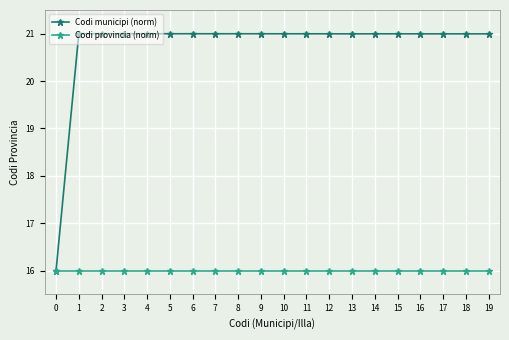

Reading left to right, extract all data points from this chart.

Codi municipi (norm): 0=16.0	1=21.0	2=21.0	3=21.0	4=21.0	5=21.0	6=21.0	7=21.0	8=21.0	9=21.0	10=21.0	11=21.0	12=21.0	13=21.0	14=21.0	15=21.0	16=21.0	17=21.0	18=21.0	19=21.0
Codi provincia (norm): 0=16.0	1=16.0	2=16.0	3=16.0	4=16.0	5=16.0	6=16.0	7=16.0	8=16.0	9=16.0	10=16.0	11=16.0	12=16.0	13=16.0	14=16.0	15=16.0	16=16.0	17=16.0	18=16.0	19=16.0